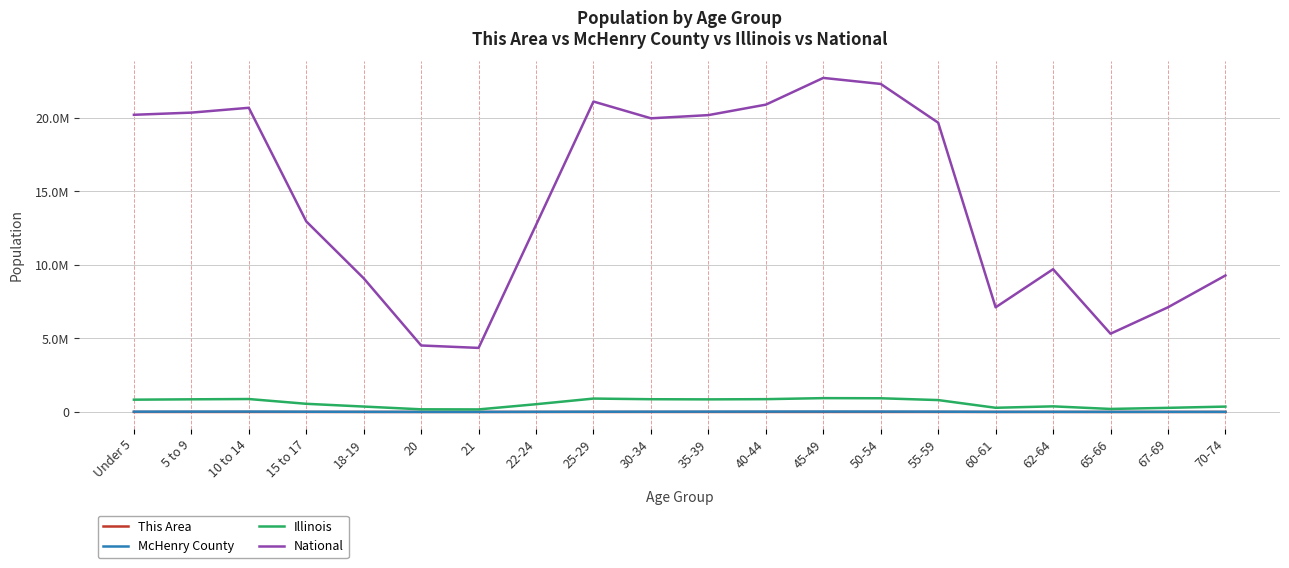

Reading right to left, transcribe all the data shown in this chart.

This Area: 241	200	144	253	183	591	660	695	527	421	335	392	282	75	81	204	340	544	429	333
McHenry County: 7253	6519	4788	8854	6666	19574	24919	27700	25754	21582	18198	16563	9336	2903	3229	7987	15618	25253	23408	19896
Illinois: 364475	279790	205270	381249	284180	807778	930785	940094	870100	855790	865684	910273	526556	172795	179613	367343	554749	879448	859405	835577
National: 9278166	7115361	5319902	9704197	7113727	19664805	22298125	22708591	20890964	20179642	19962099	21101849	12712576	4354294	4519129	9086089	12954254	20677194	20348657	20201362